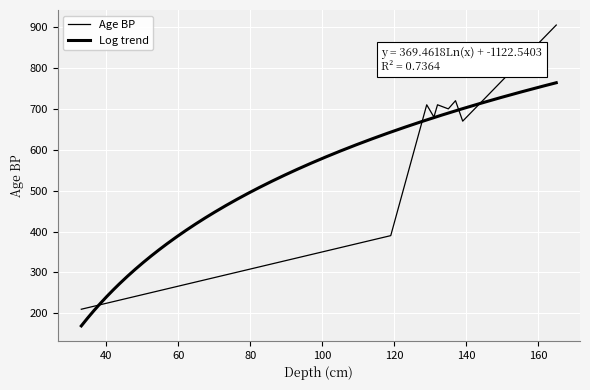

Reading right to left, list all the values displayed in this chart.

905	670	720	700	710	680	710	390	210